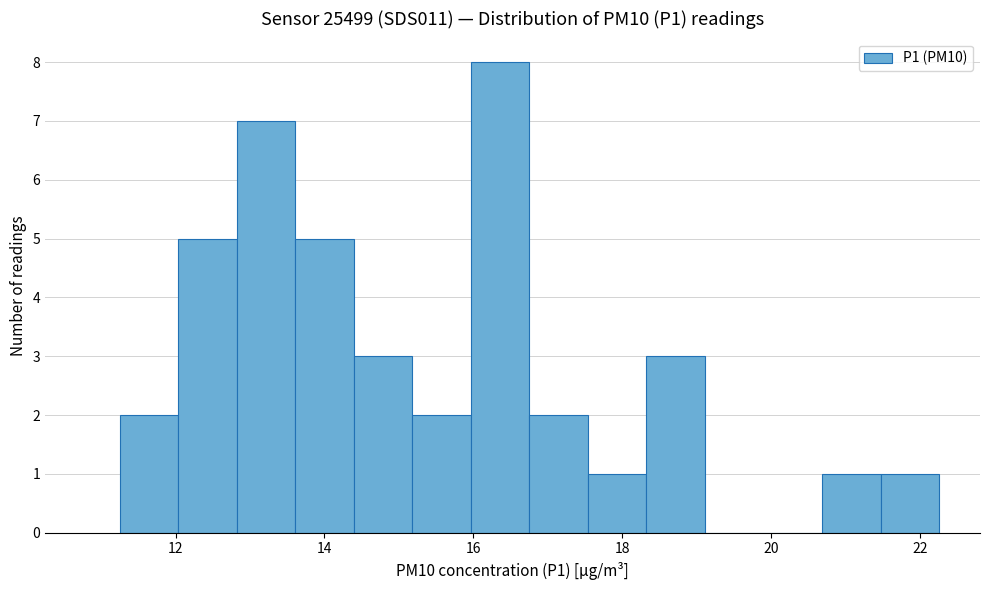

Read against the x-axis, roughly where is the centre of the tallest bar?

16.4